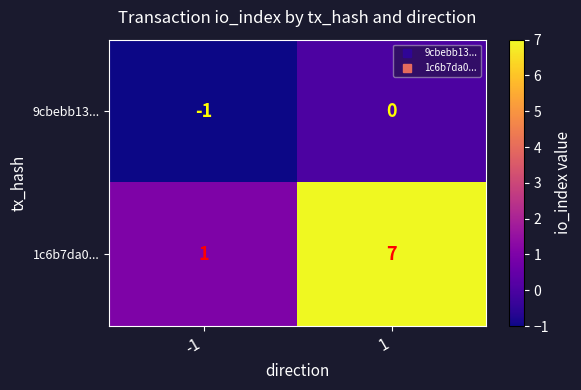

What is the highest value of the 1c6b7da0... series?

7